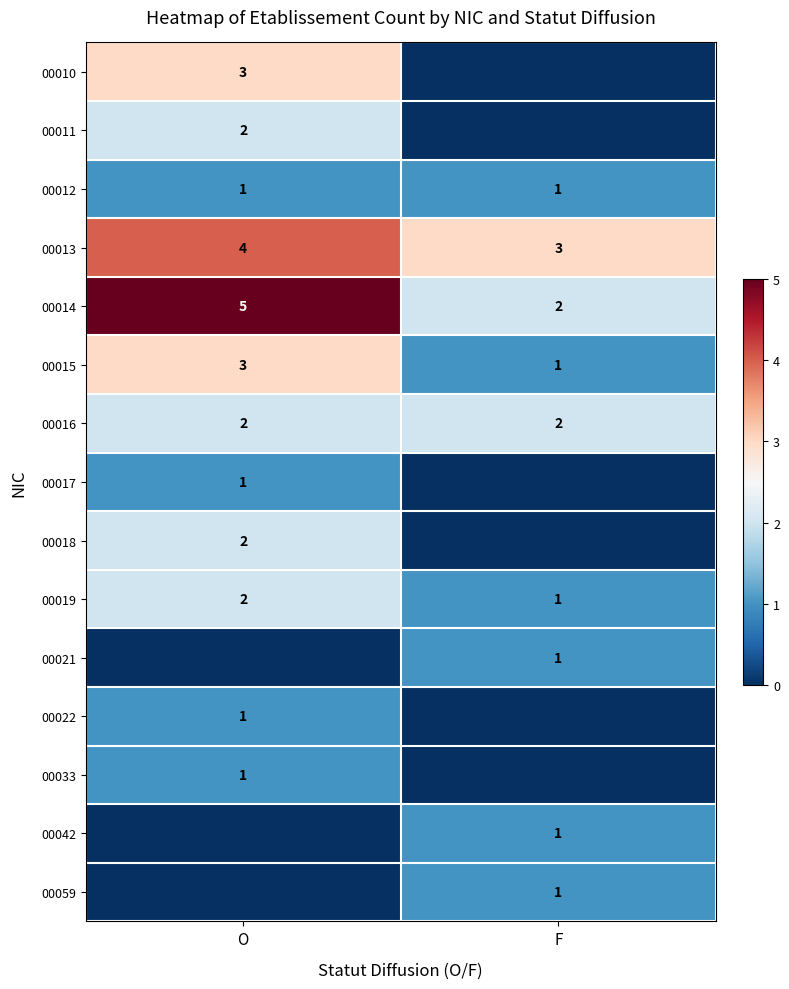

Is it true that 00015 equals 2 at F?

False